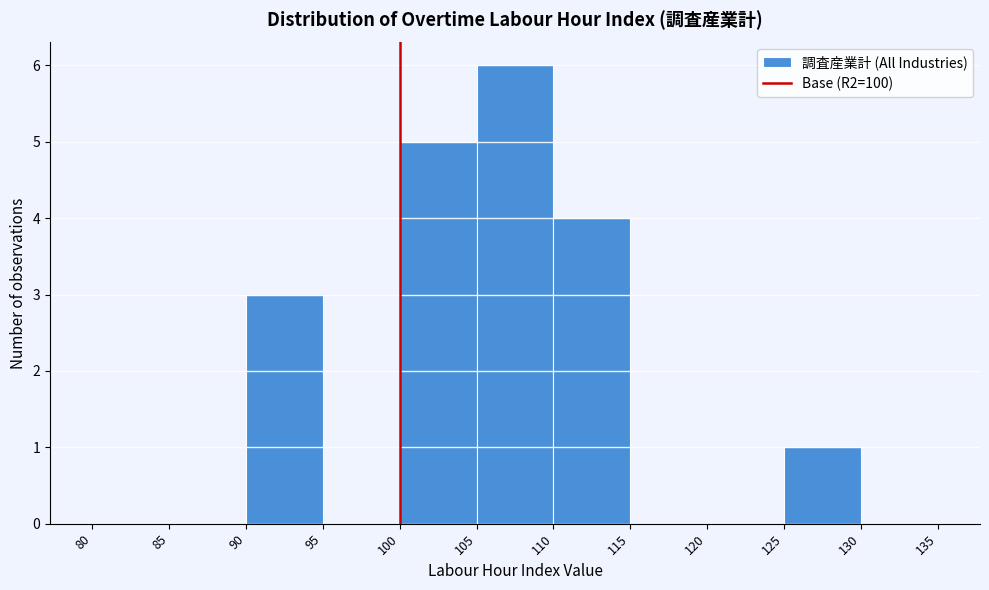

Reading left to right, list every bar in this chart as the range it spans on the x-axis followed by its height. The values are not printed on the chart, so give them approximately, as read against the axis.

80 to 85: 0
85 to 90: 0
90 to 95: 3
95 to 100: 0
100 to 105: 5
105 to 110: 6
110 to 115: 4
115 to 120: 0
120 to 125: 0
125 to 130: 1
130 to 135: 0